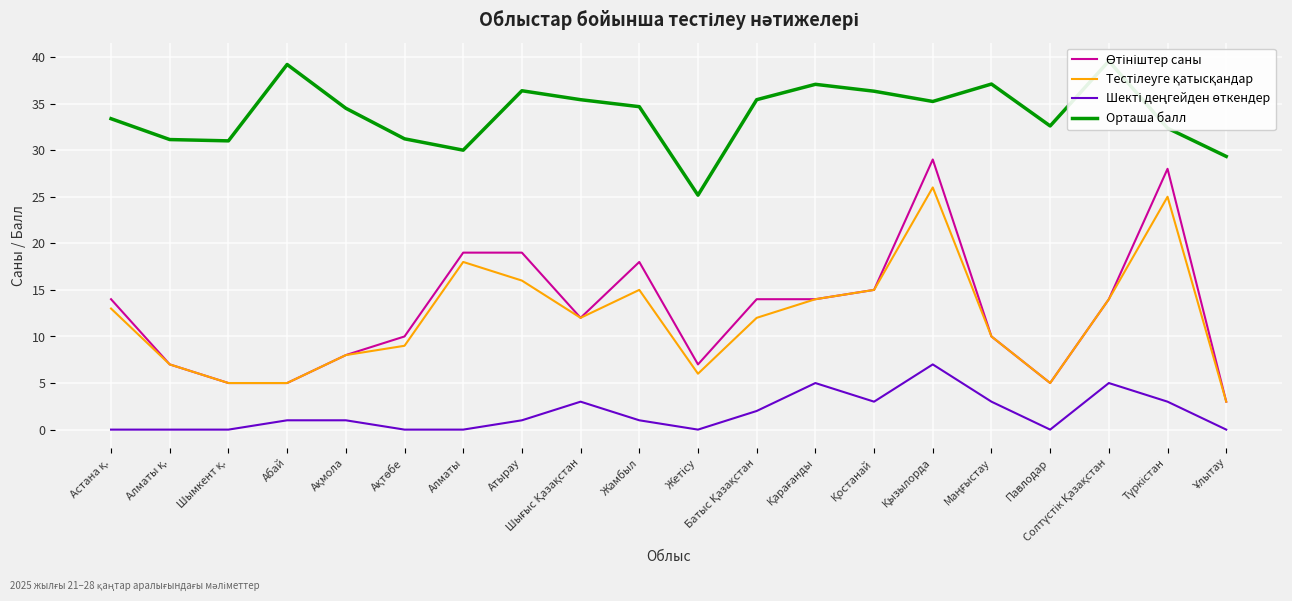

Is the value of Тестілеуге қатысқандар at Жамбыл greater than the value of Шекті деңгейден өткендер at Шығыс Қазақстан?

Yes